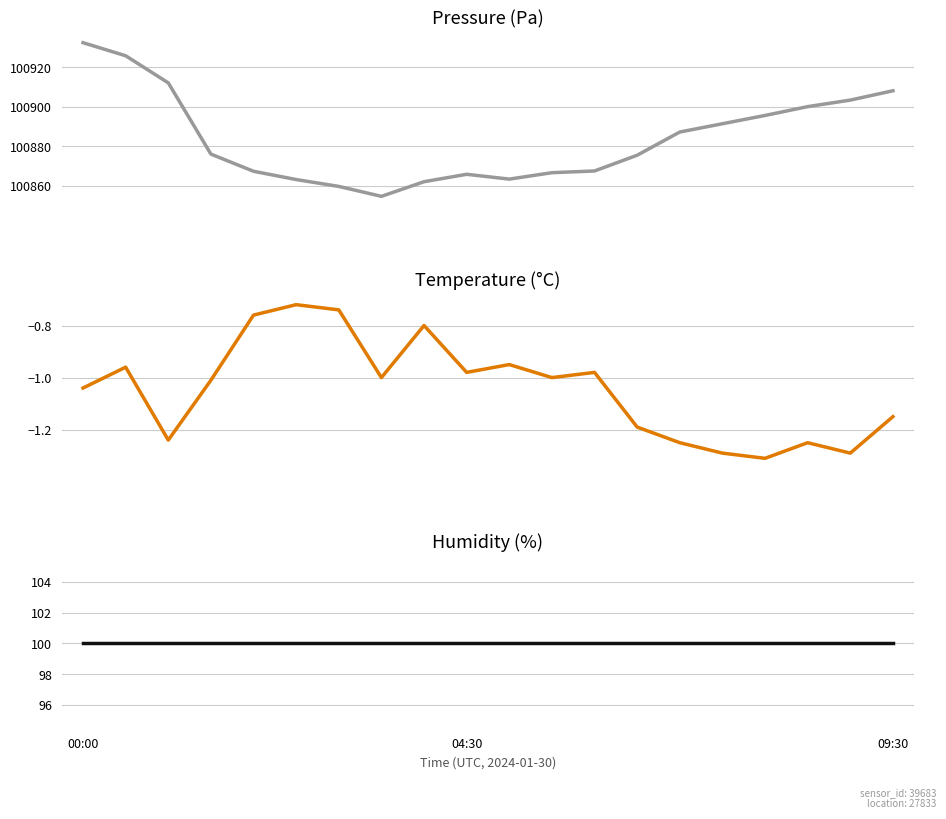

True or false: humidity and pressure cross at least once.

False